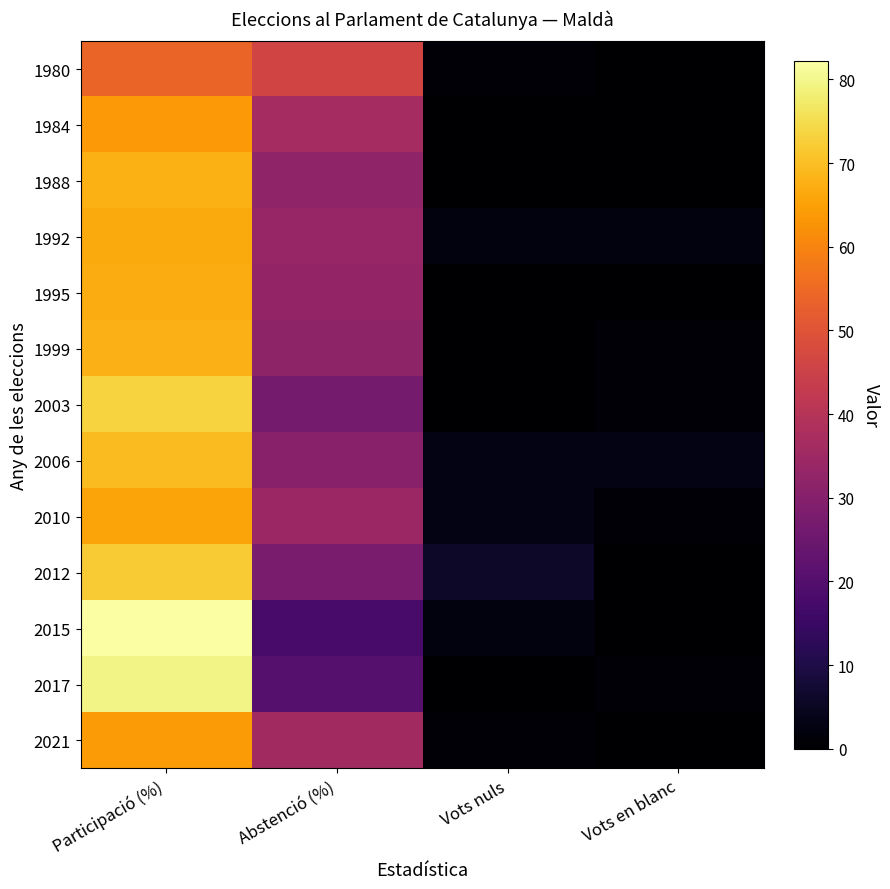

Reading left to right, list all the values displayed in this chart.

1980: Participació (%)=53.8	Abstenció (%)=46.2	Vots nuls=1.0	Vots en blanc=0.0
1984: Participació (%)=63.7	Abstenció (%)=36.3	Vots nuls=0.0	Vots en blanc=0.0
1988: Participació (%)=67.7	Abstenció (%)=32.3	Vots nuls=0.0	Vots en blanc=0.0
1992: Participació (%)=66.6	Abstenció (%)=33.5	Vots nuls=2.0	Vots en blanc=2.0
1995: Participació (%)=67.0	Abstenció (%)=33.0	Vots nuls=0.0	Vots en blanc=0.0
1999: Participació (%)=67.9	Abstenció (%)=32.1	Vots nuls=0.0	Vots en blanc=1.0
2003: Participació (%)=73.3	Abstenció (%)=26.7	Vots nuls=0.0	Vots en blanc=1.0
2006: Participació (%)=69.4	Abstenció (%)=30.6	Vots nuls=3.0	Vots en blanc=3.0
2010: Participació (%)=65.6	Abstenció (%)=34.4	Vots nuls=3.0	Vots en blanc=1.0
2012: Participació (%)=72.1	Abstenció (%)=27.9	Vots nuls=6.0	Vots en blanc=0.0
2015: Participació (%)=82.2	Abstenció (%)=17.8	Vots nuls=2.0	Vots en blanc=0.0
2017: Participació (%)=79.5	Abstenció (%)=20.5	Vots nuls=0.0	Vots en blanc=1.0
2021: Participació (%)=64.1	Abstenció (%)=35.9	Vots nuls=1.0	Vots en blanc=0.0